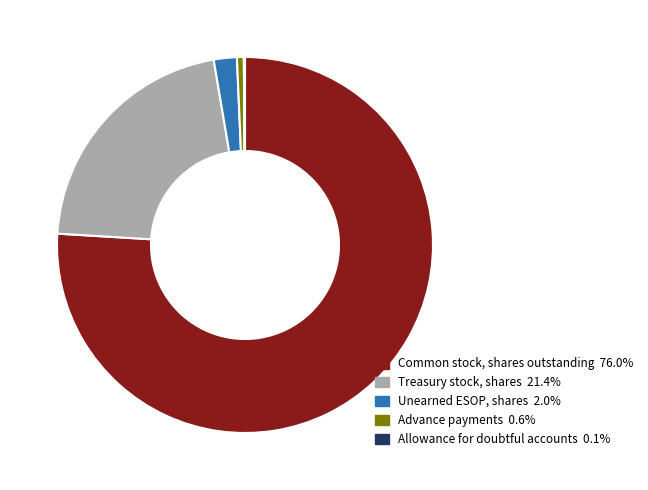

Does any single category account for the majority?

Yes